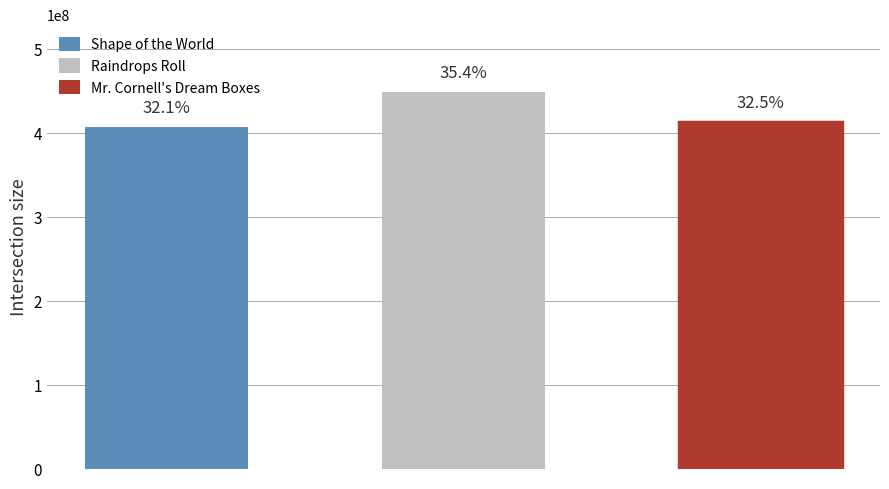

Approximately how many times larger is the value at Shape of the World compared to Raindrops Roll?

0.9